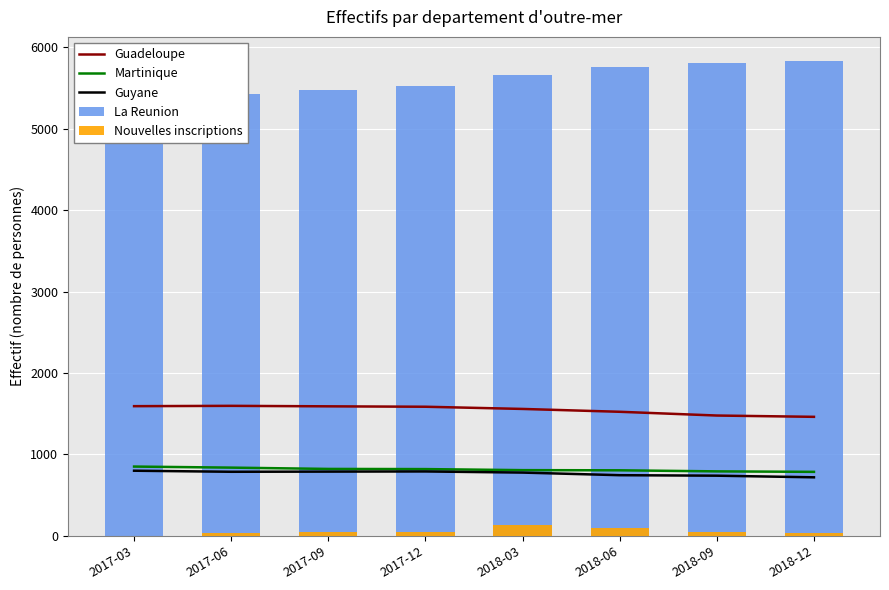

Is it true that Guadeloupe equals 1462 at 2018-12?

True